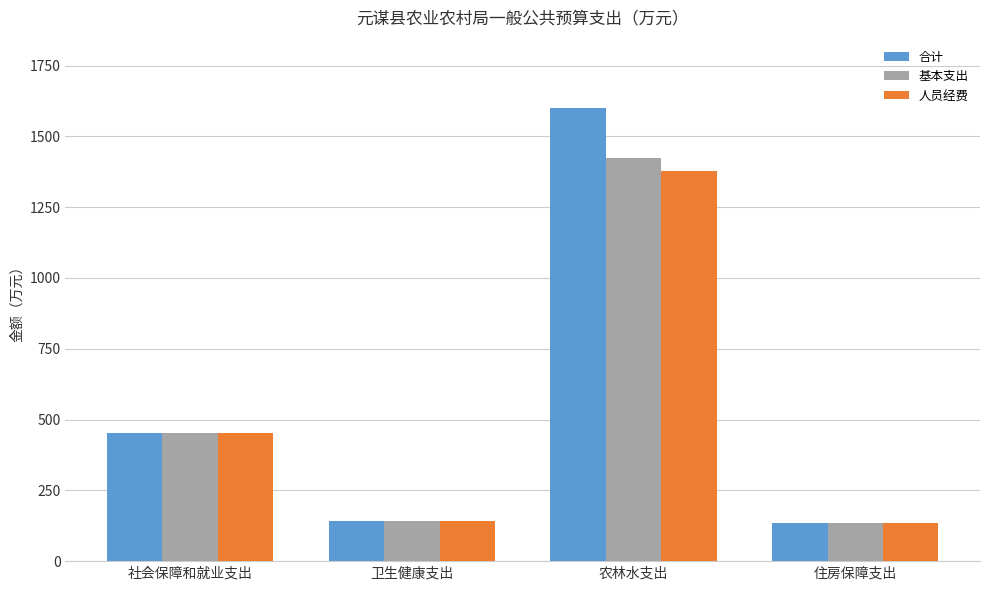

True or false: 基本支出 has a value of 206.6 at 住房保障支出.

False